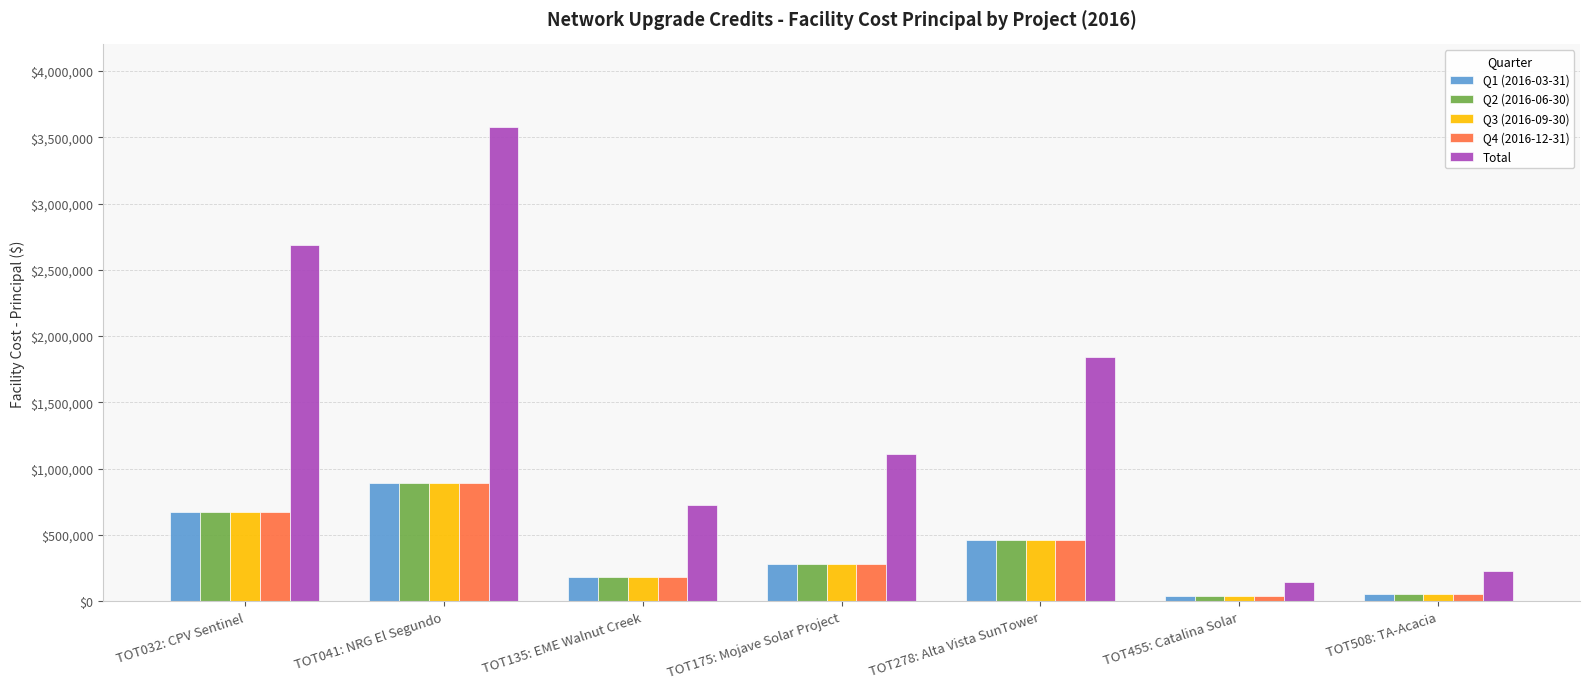

Which series has the widest spread of values?

Total